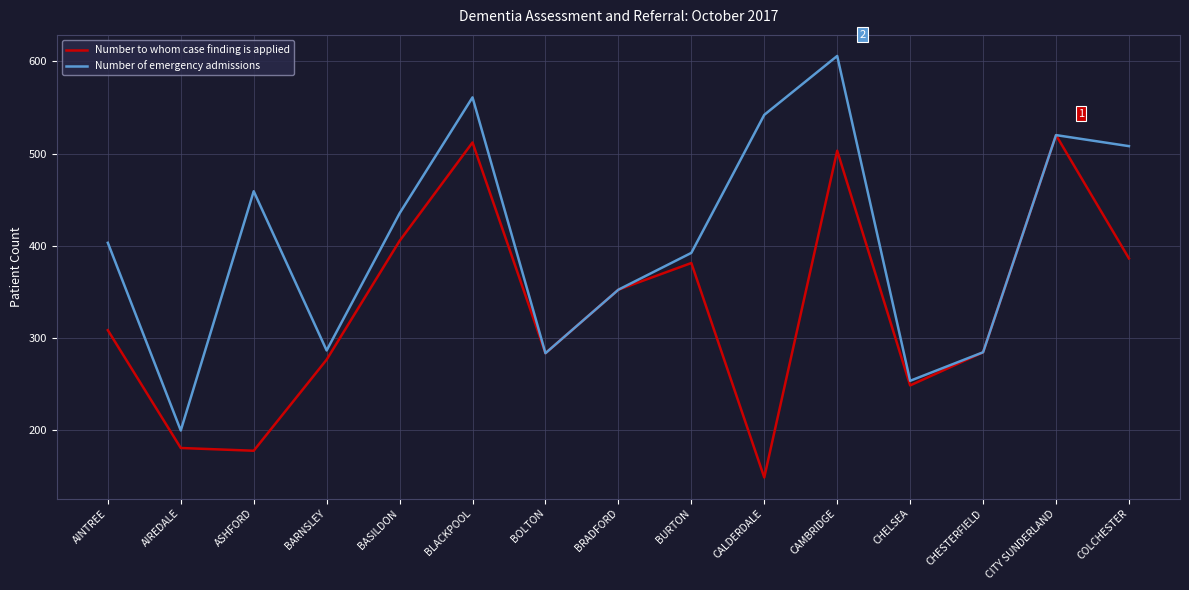

Is it true that Number of emergency admissions equals 403 at AINTREE?

True